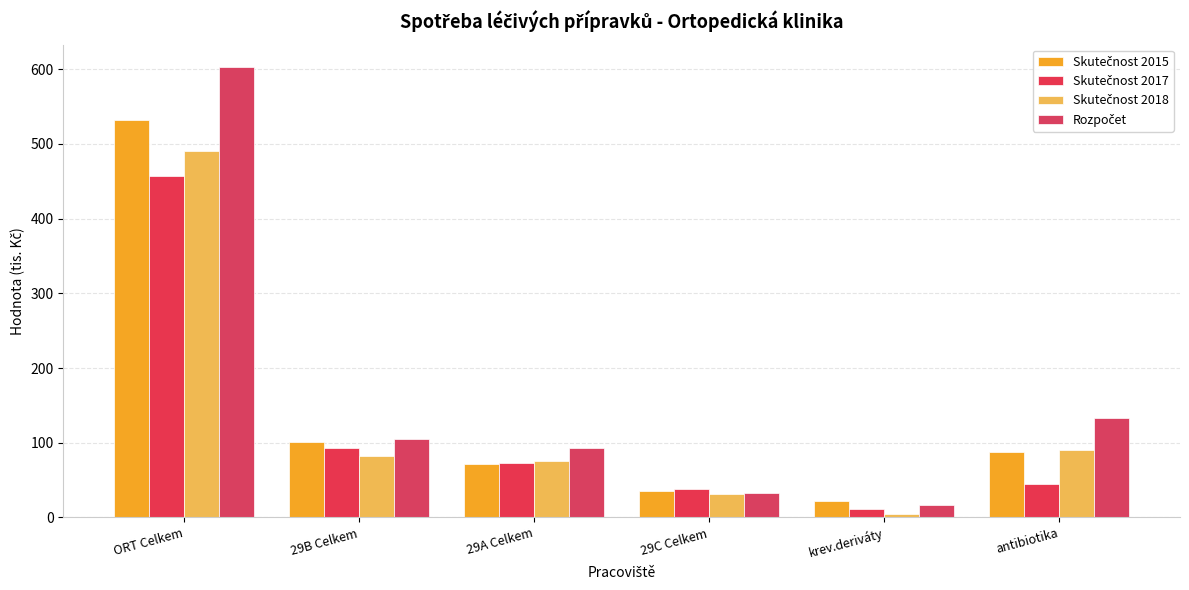

Does the chart contain any negative values?

No